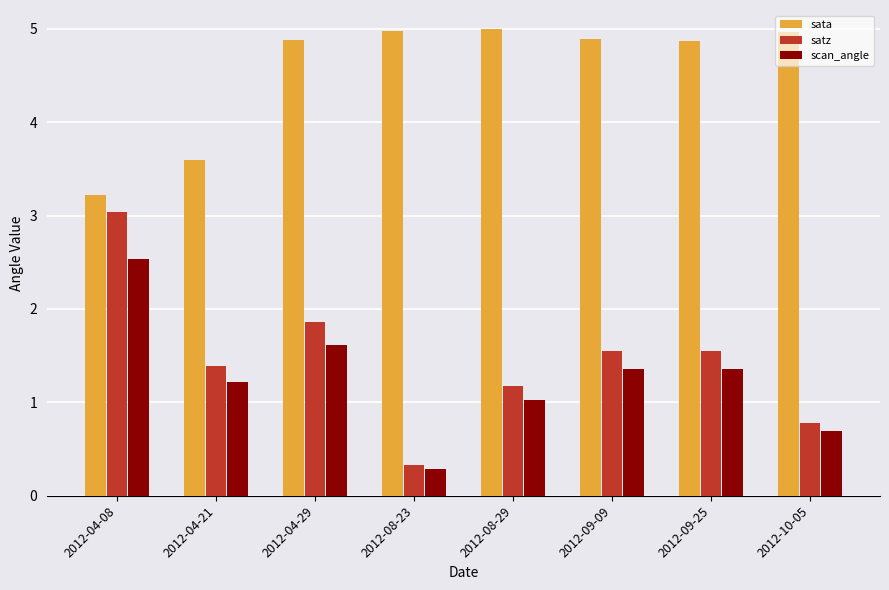

Which series has the largest total across all categories?

sata